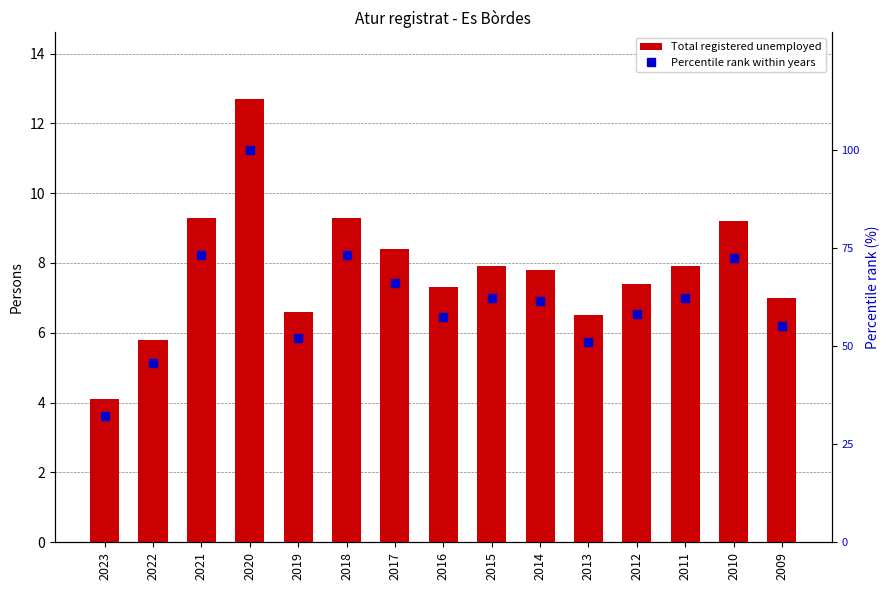

At how many categories does at least one series exceed 48?

13